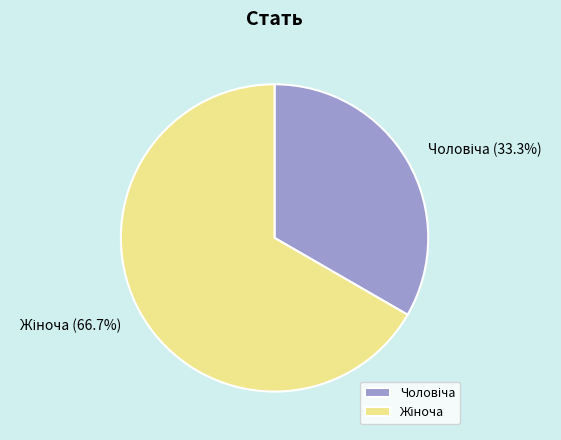

Is there any slice that represents more than half of the pie?

Yes